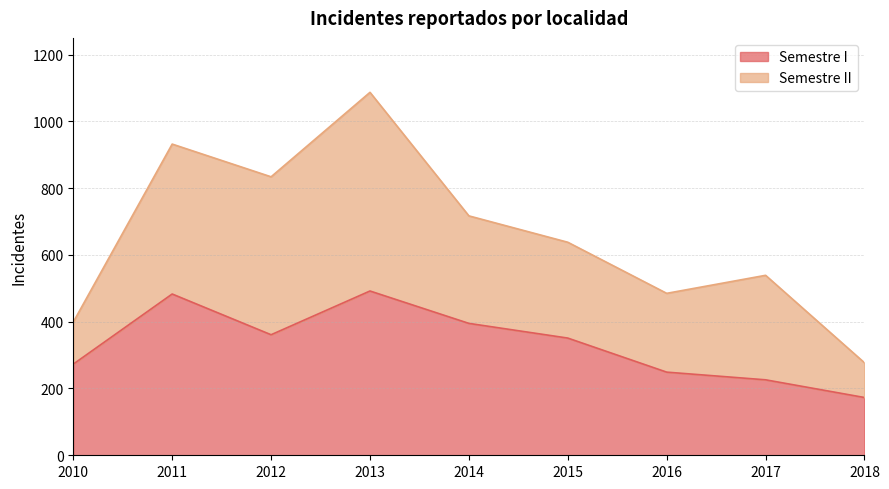

What is the ratio of the value at 2018 to the value at 2010?

0.6